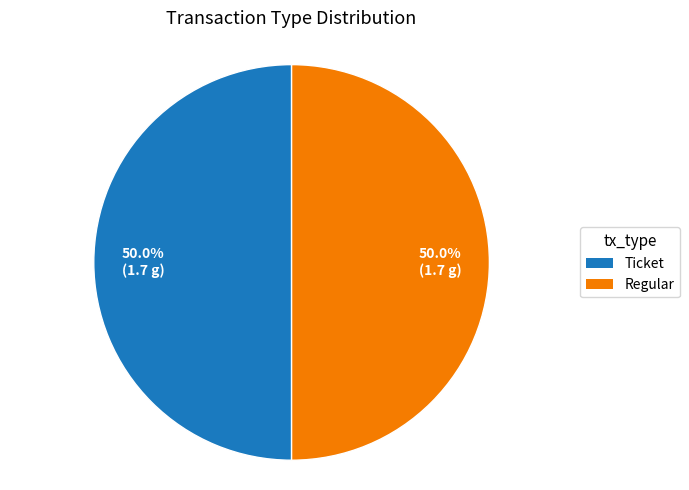

What is the ratio of the value at Regular to the value at Ticket?

1.0